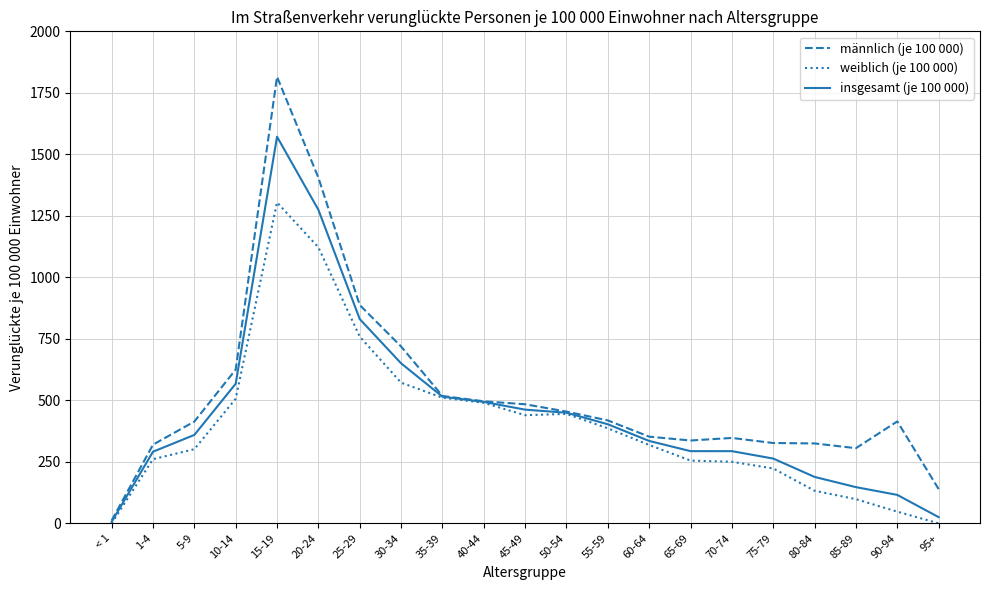

Rank the series by their maximum value, from highest to lowest.

männlich (je 100 000), insgesamt (je 100 000), weiblich (je 100 000)